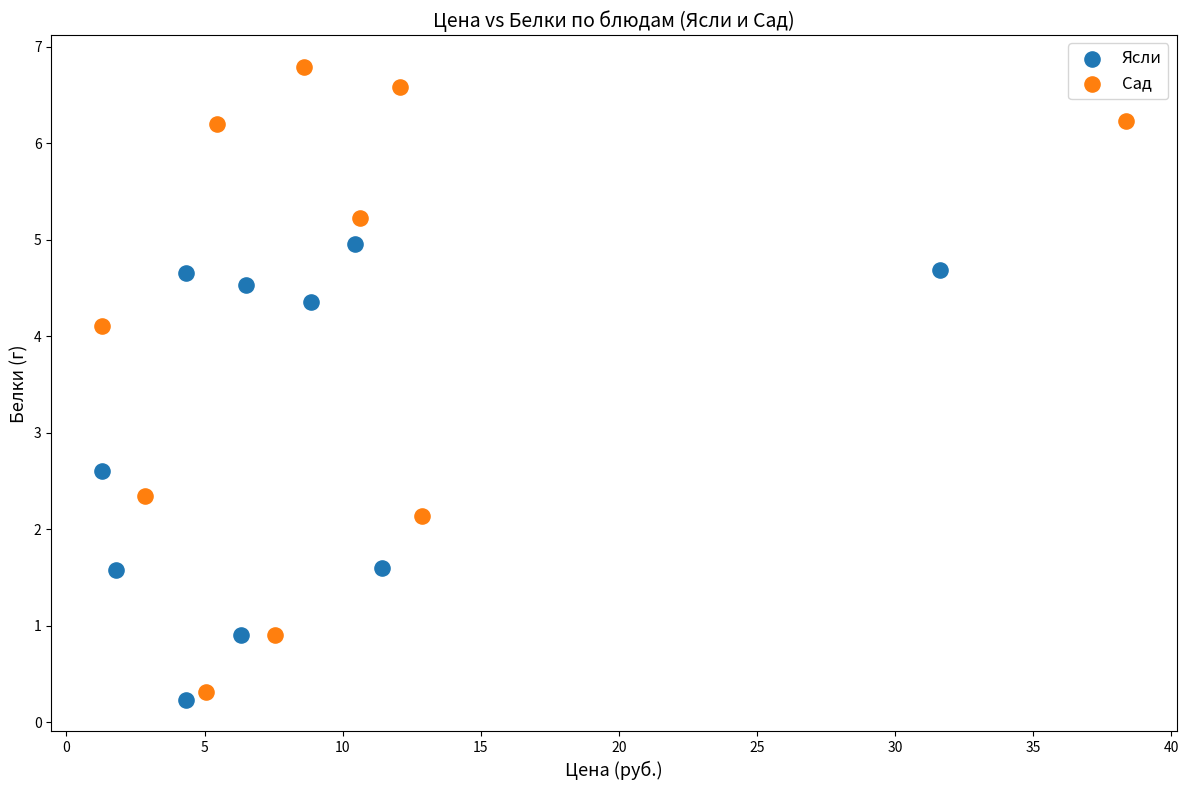

Which series has the largest Y range (max minus min)?

Сад